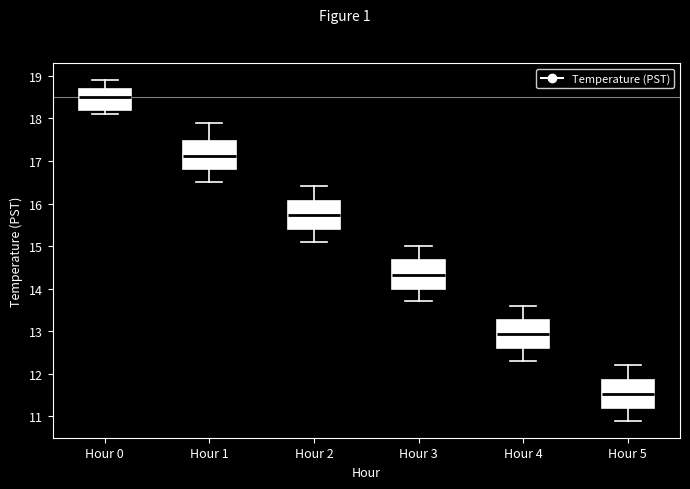

Reading left to right, read every box against the y-axis: the position of its median line, the range the box covers, and the ends of its whiskers. The values are not printed on the chart, so give them approximately, as read against the axis.

Hour 0: median 18.5, box 18.2 to 18.7, whiskers 18.1 to 18.9
Hour 1: median 17.1, box 16.8 to 17.5, whiskers 16.5 to 17.9
Hour 2: median 15.7, box 15.4 to 16.1, whiskers 15.1 to 16.4
Hour 3: median 14.3, box 14.0 to 14.7, whiskers 13.7 to 15.0
Hour 4: median 12.9, box 12.6 to 13.3, whiskers 12.3 to 13.6
Hour 5: median 11.5, box 11.2 to 11.9, whiskers 10.9 to 12.2